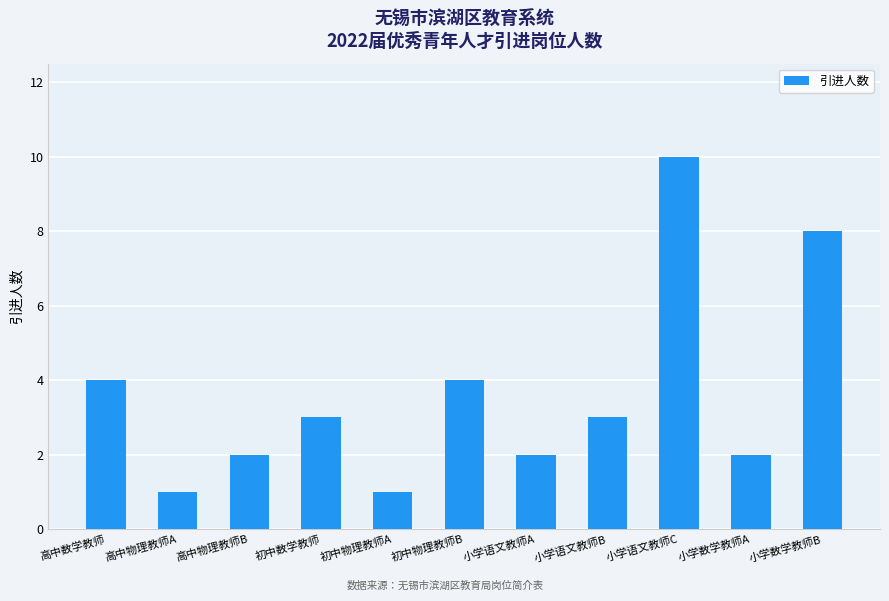

What is the minimum value shown in the chart?

1